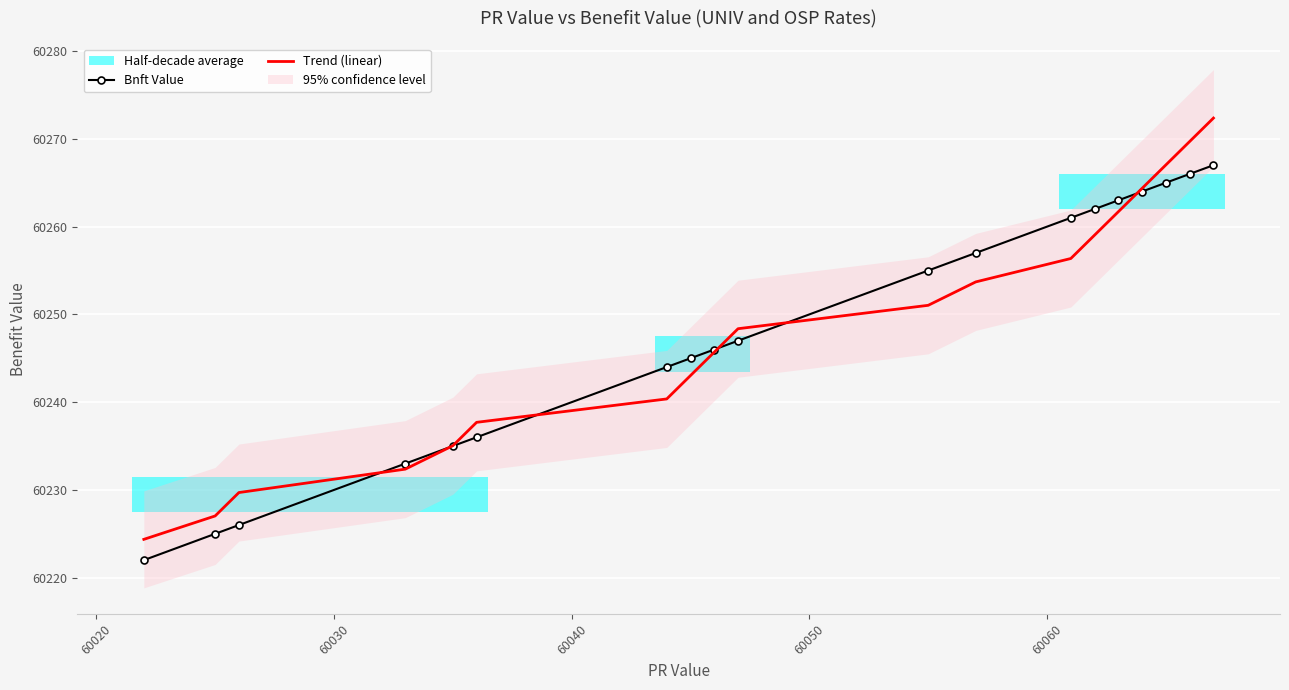

Which series has the widest spread of values?

Trend (linear)